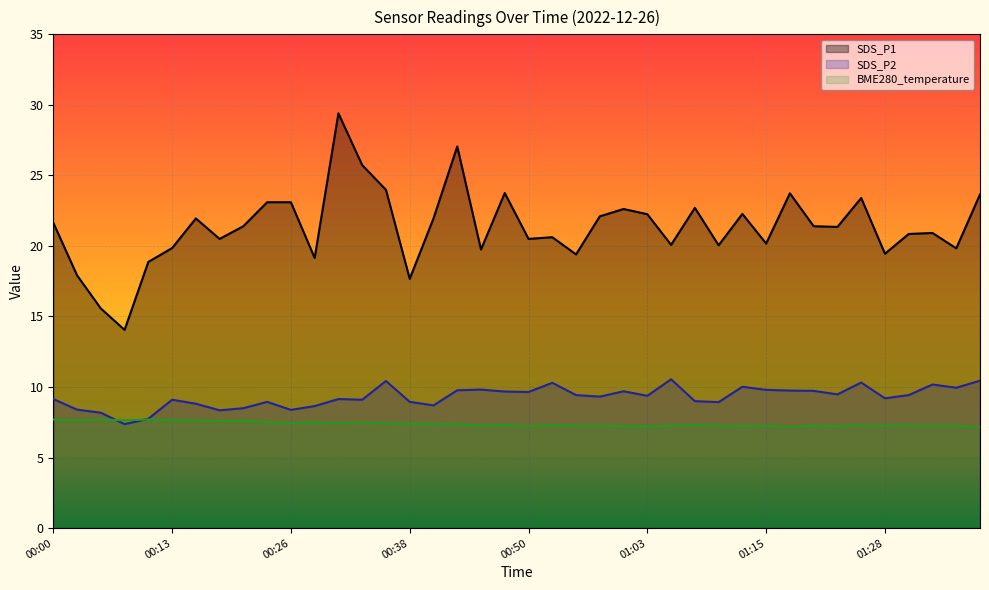

True or false: SDS_P2 and BME280_temperature intersect in this chart.

True